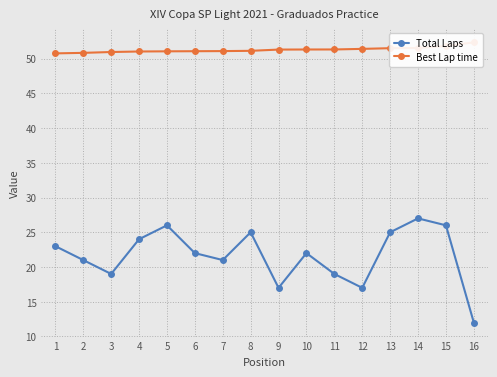

Reading right to left, list all the values displayed in this chart.

Total Laps: 12.0	26.0	27.0	25.0	17.0	19.0	22.0	17.0	25.0	21.0	22.0	26.0	24.0	19.0	21.0	23.0
Best Lap time: 52.3	51.8	51.5	51.5	51.4	51.3	51.3	51.3	51.1	51.1	51.1	51.1	51.0	51.0	50.8	50.8